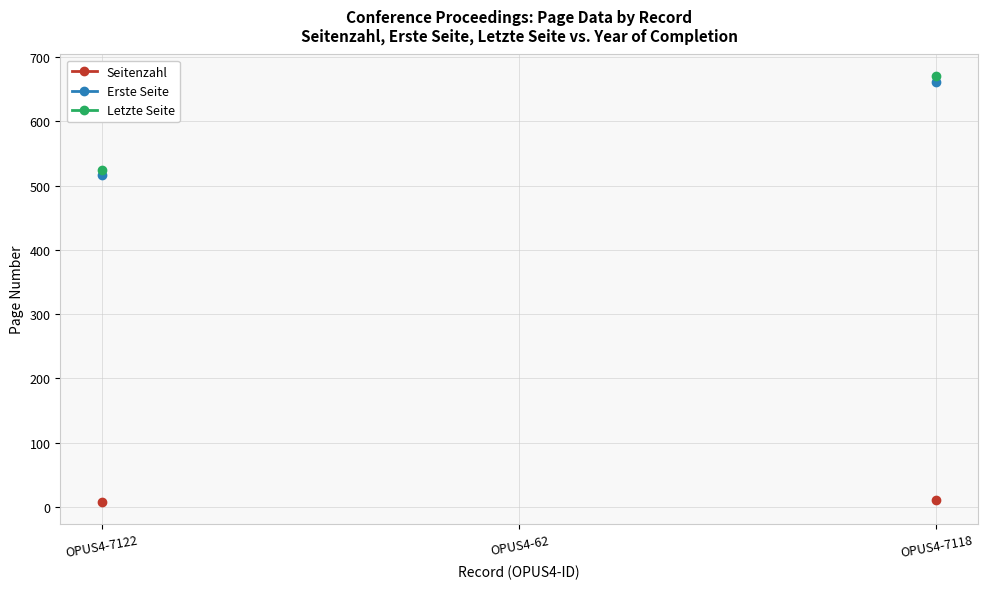

How many lines are shown in the chart?

3